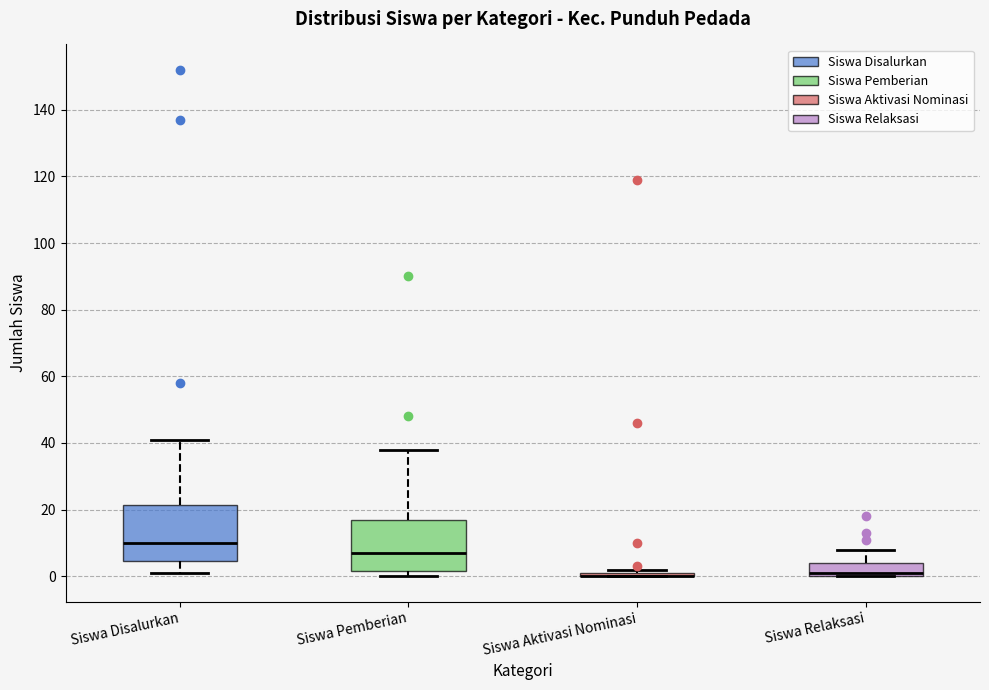

Reading left to right, transcribe this box plot: for each box, give where its median line is, the range the box spans, and where its two whiskers end, as read against the y-axis. The values are not printed on the chart, so give them approximately, as read against the axis.

Siswa Disalurkan: median 10, box 4 to 22, whiskers 2 to 42
Siswa Pemberian: median 8, box 2 to 18, whiskers 0 to 38
Siswa Aktivasi Nominasi: box collapsed to a line at 0, whiskers 0 to 2
Siswa Relaksasi: median 2, box 0 to 4, whiskers 0 to 8